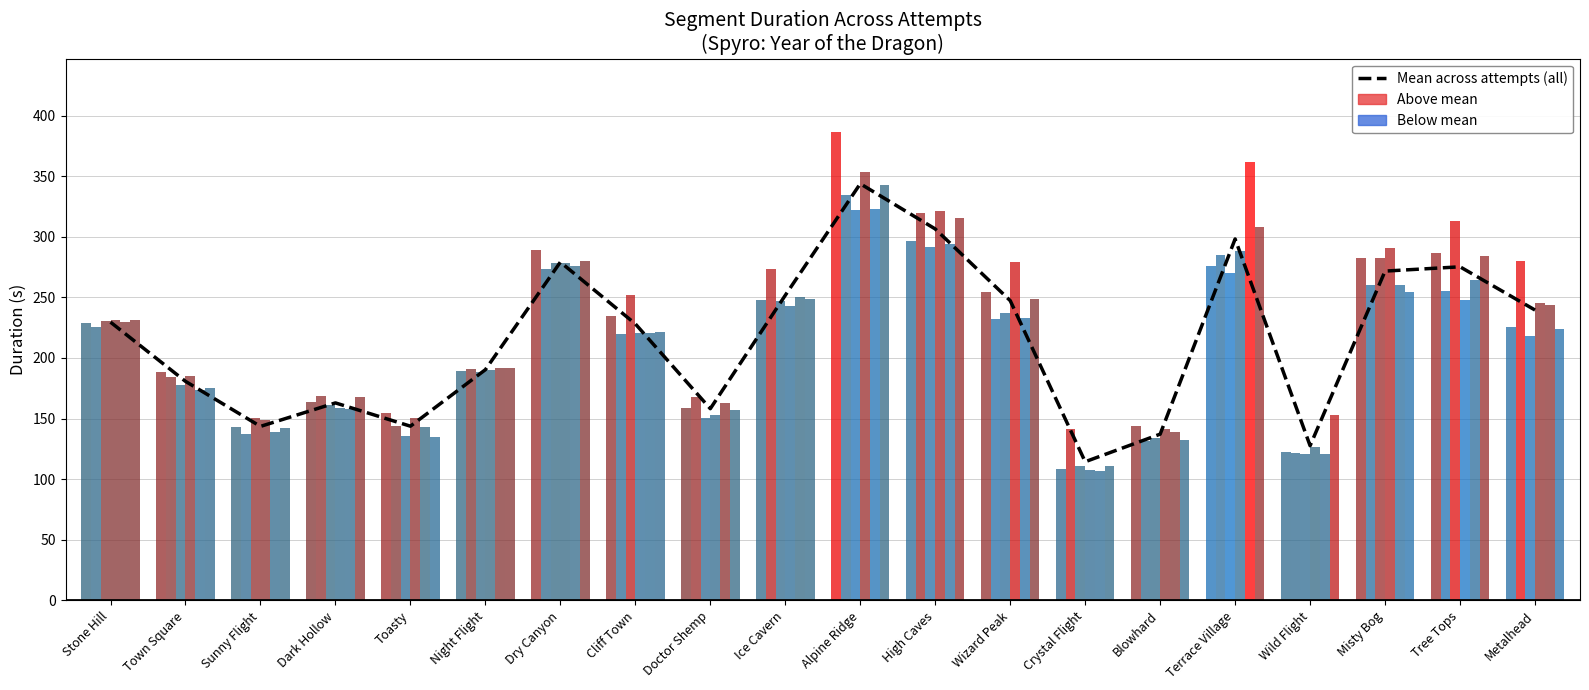

Is it true that the value at Ice Cavern is 123.2?

False